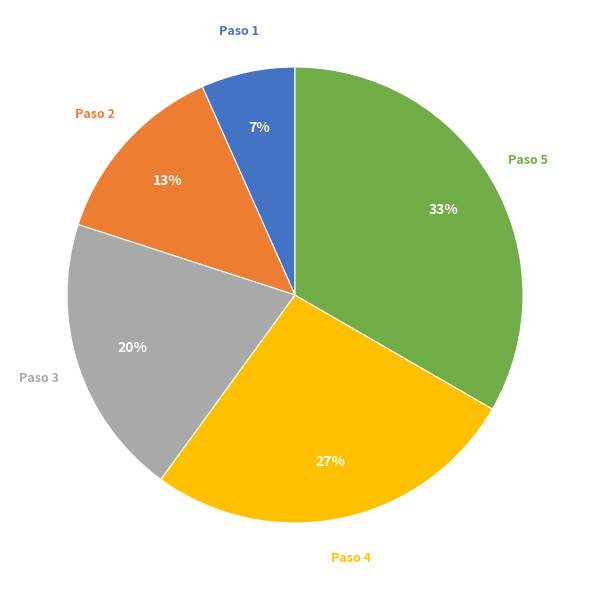

The Paso 5 slice represents 33% of the pie. True or false?

True